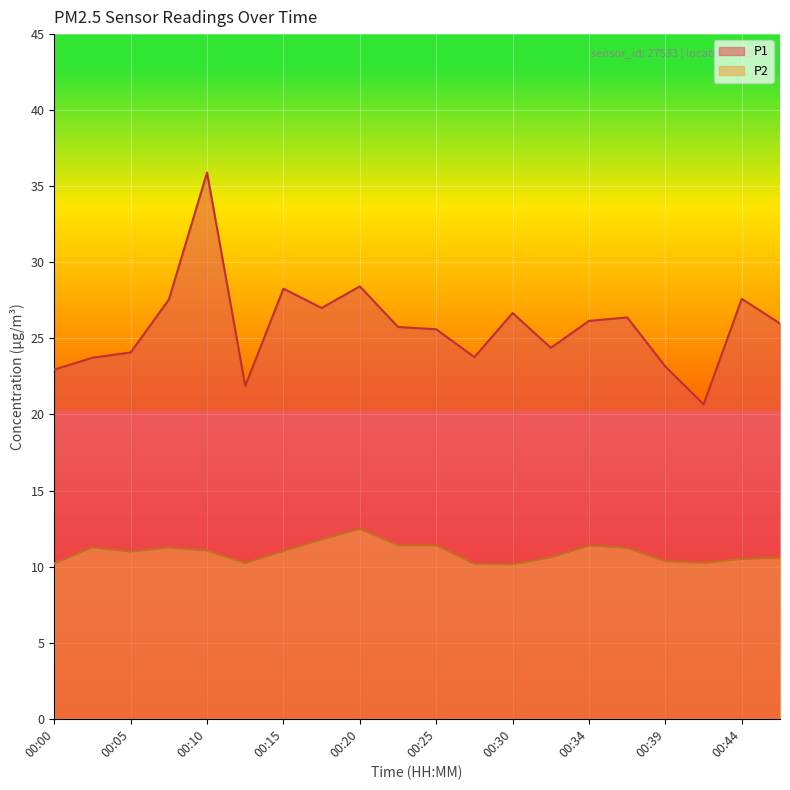

True or false: P2 has a value of 11.1 at 00:10.

True